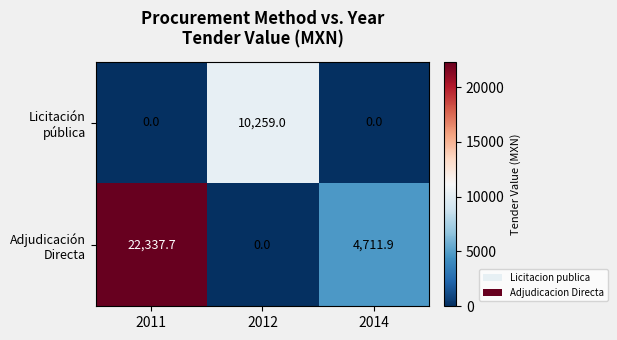

At which category does the chart reach its peak across all series?

2011